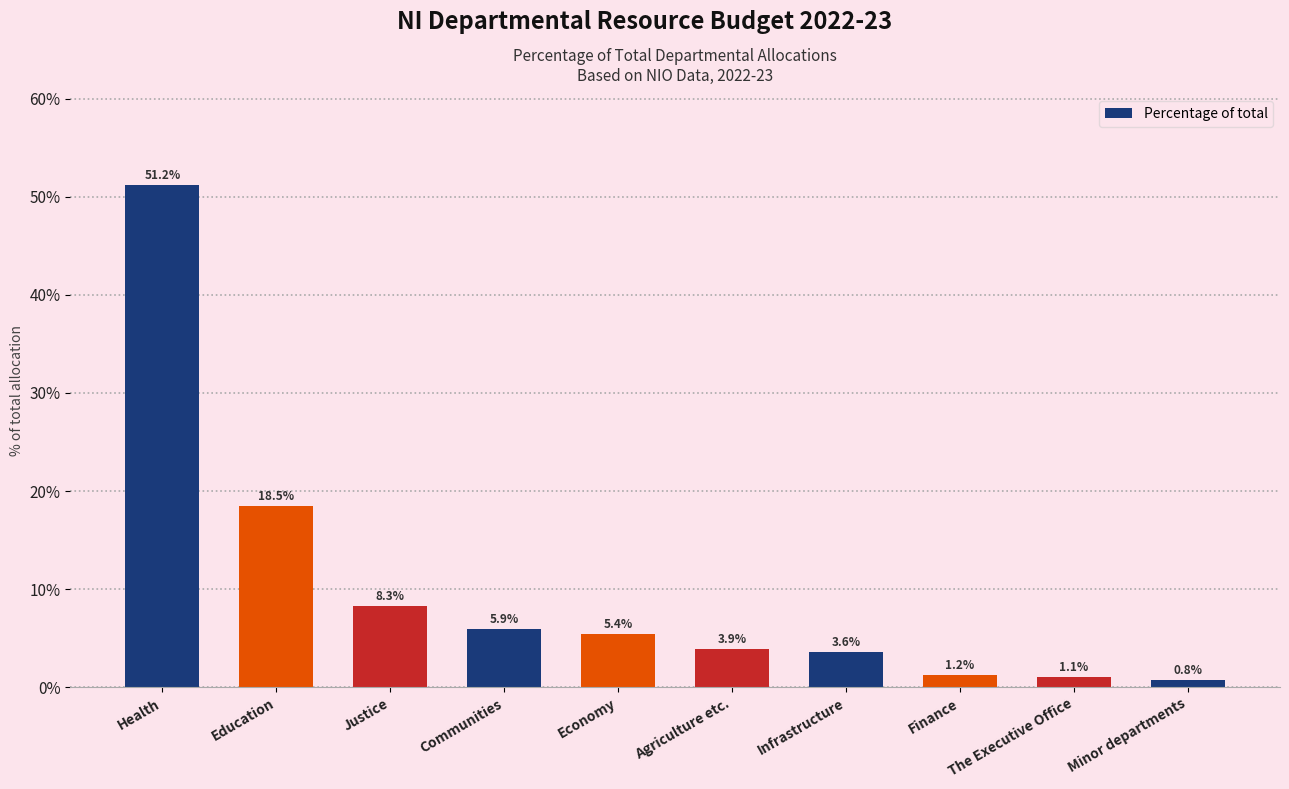

What is the difference between the values at Economy and Justice?

2.8